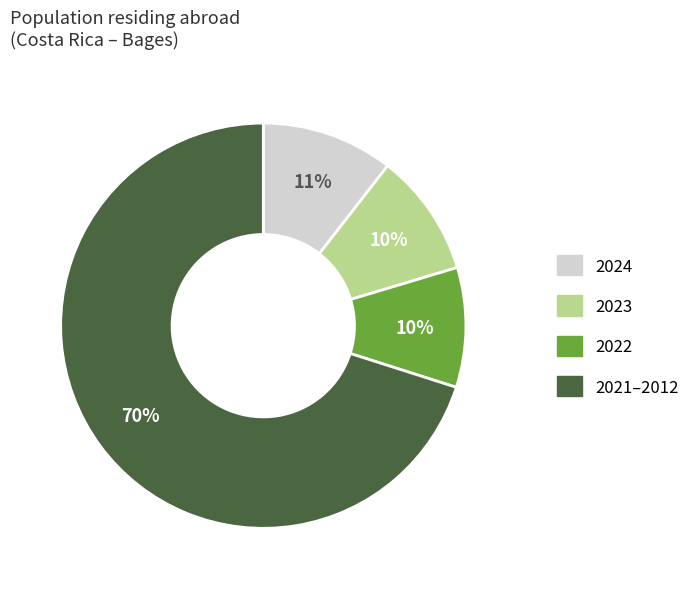

To the nearest percent, what is the average slice percentage?

25%